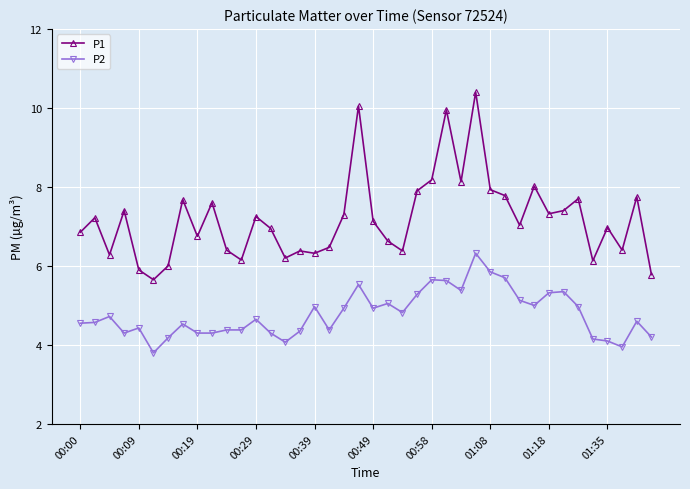

List the series in order of their overall mean, lowest first.

P2, P1